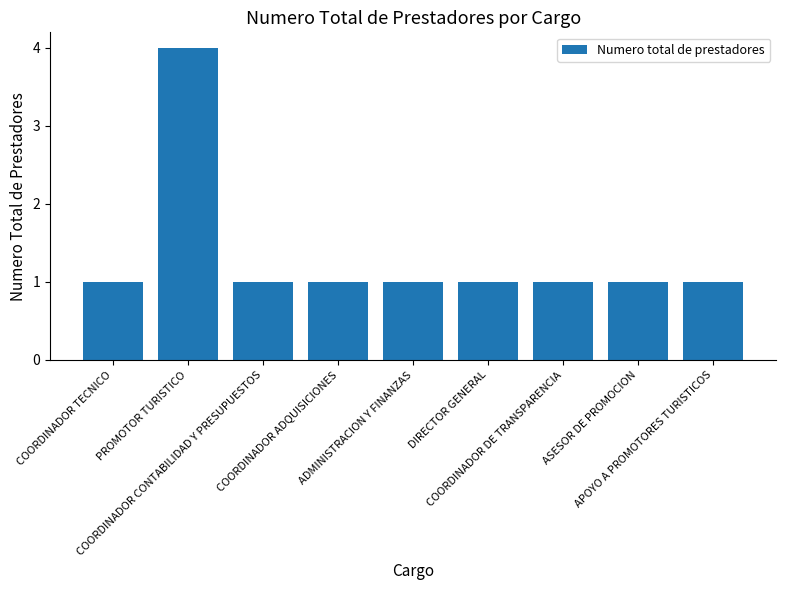

What is the label of the 3rd bar from the left?

COORDINADOR CONTABILIDAD Y PRESUPUESTOS